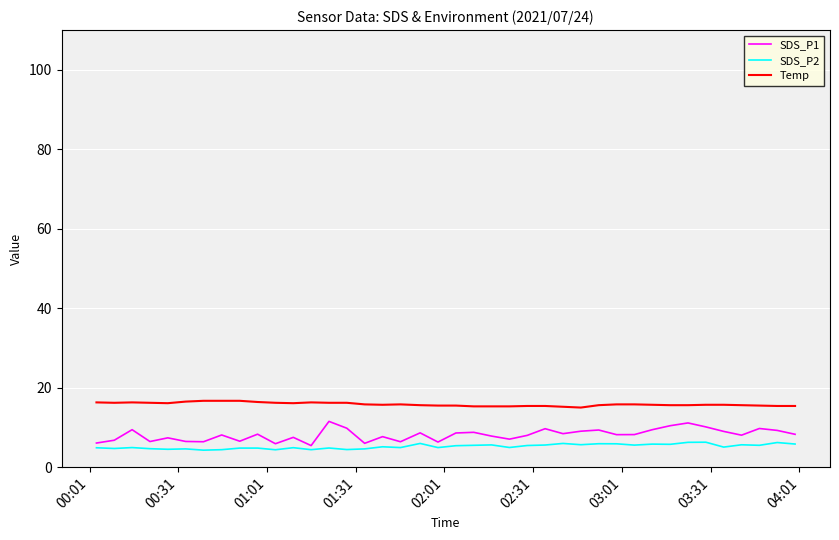

Rank the series by their maximum value, from highest to lowest.

Temp, SDS_P1, SDS_P2